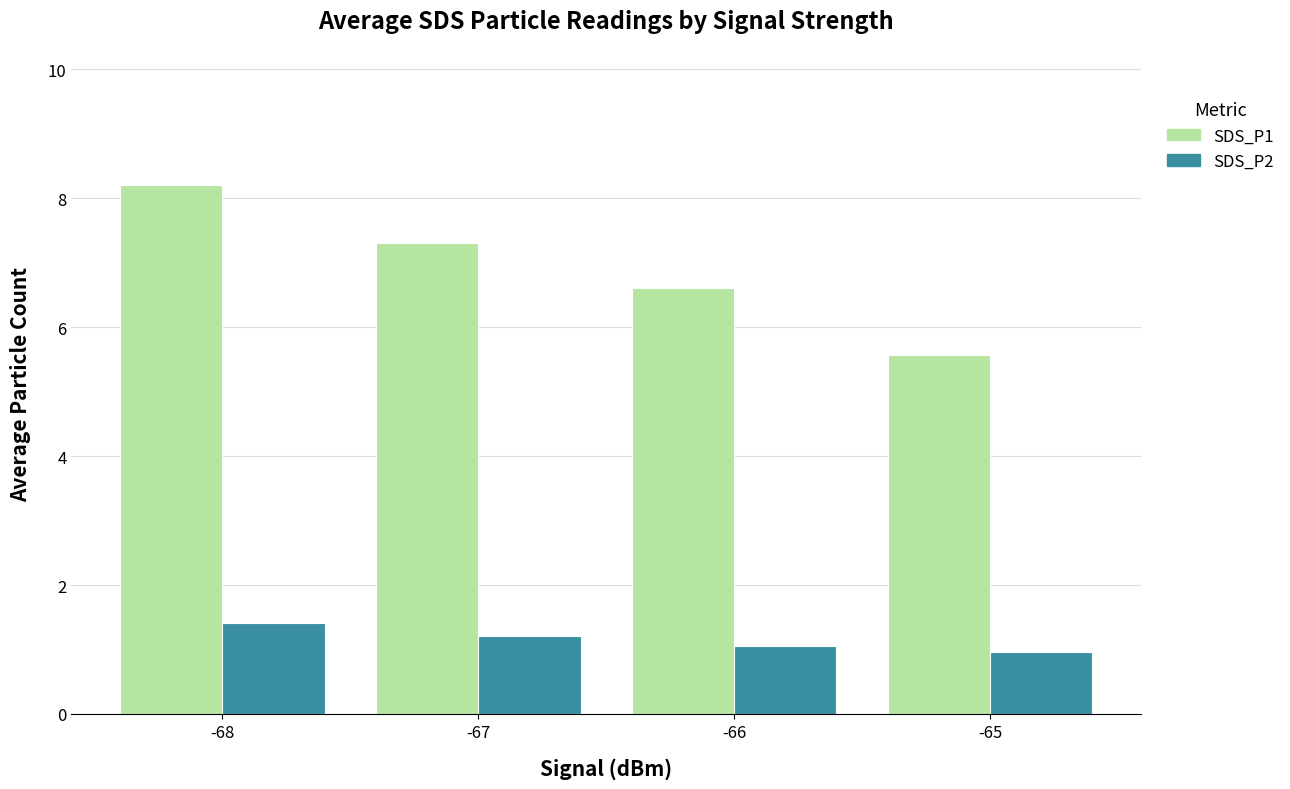

What is the total value across all series at -65?

6.5